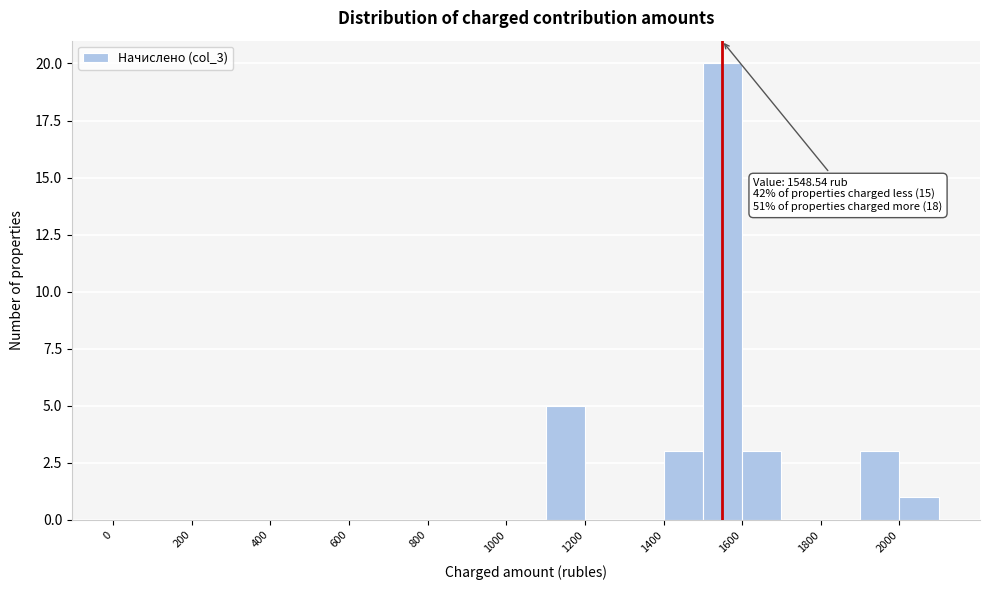

Which range on the x-axis has the tallest bar?

1500 to 1600